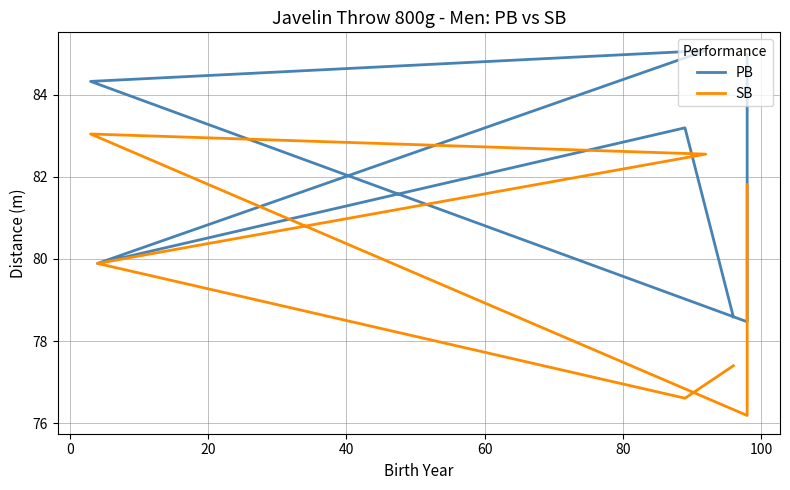

List the series in order of their overall mean, lowest first.

SB, PB